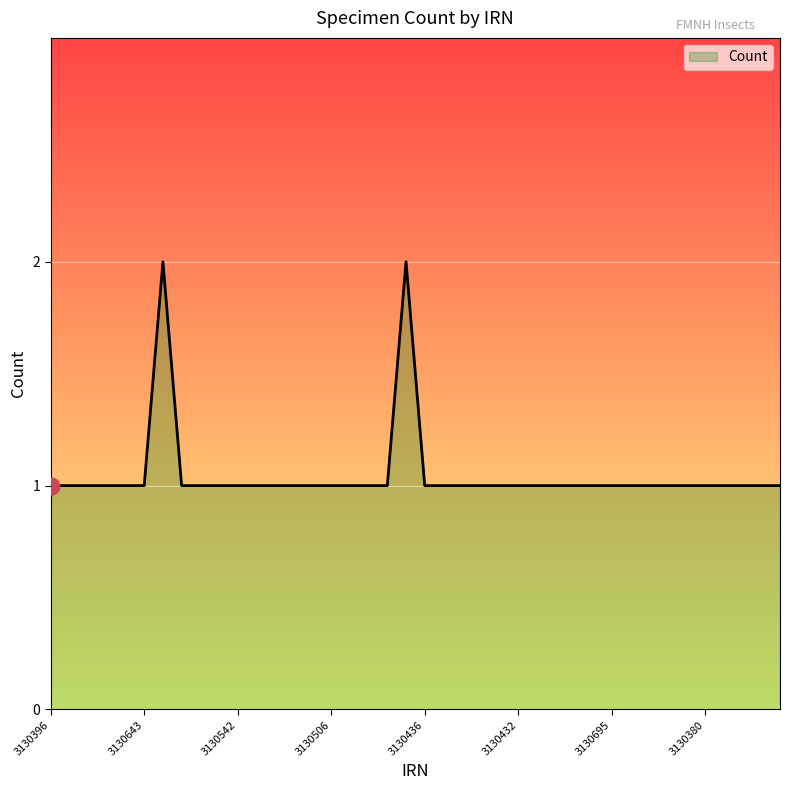

True or false: there are more than 0 points higher than both neighbors.

True